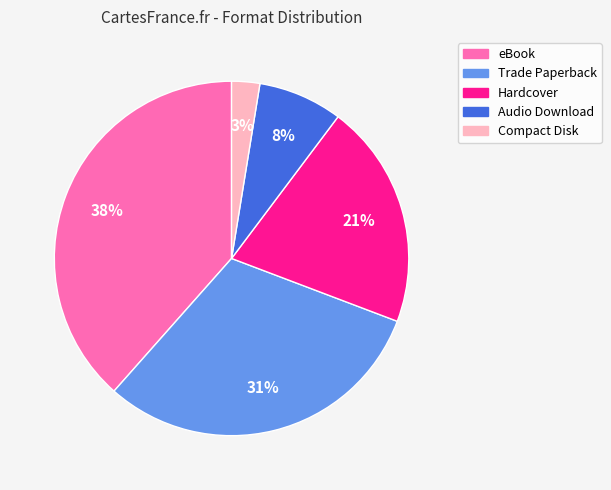

Rank the categories by value from lowest to highest.

Compact Disk, Audio Download, Hardcover, Trade Paperback, eBook